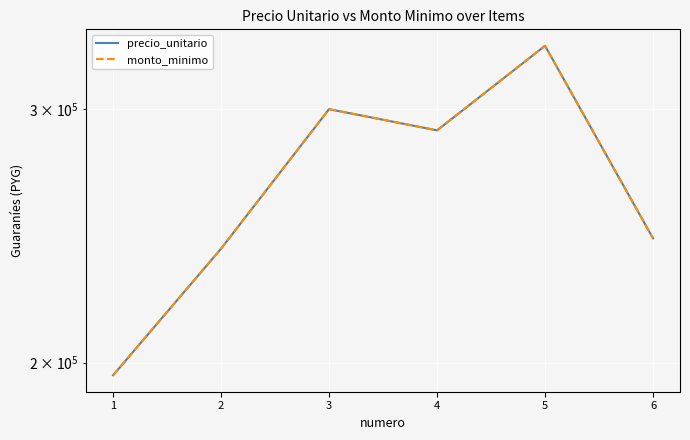

What is the highest value of the precio_unitario series?

332000